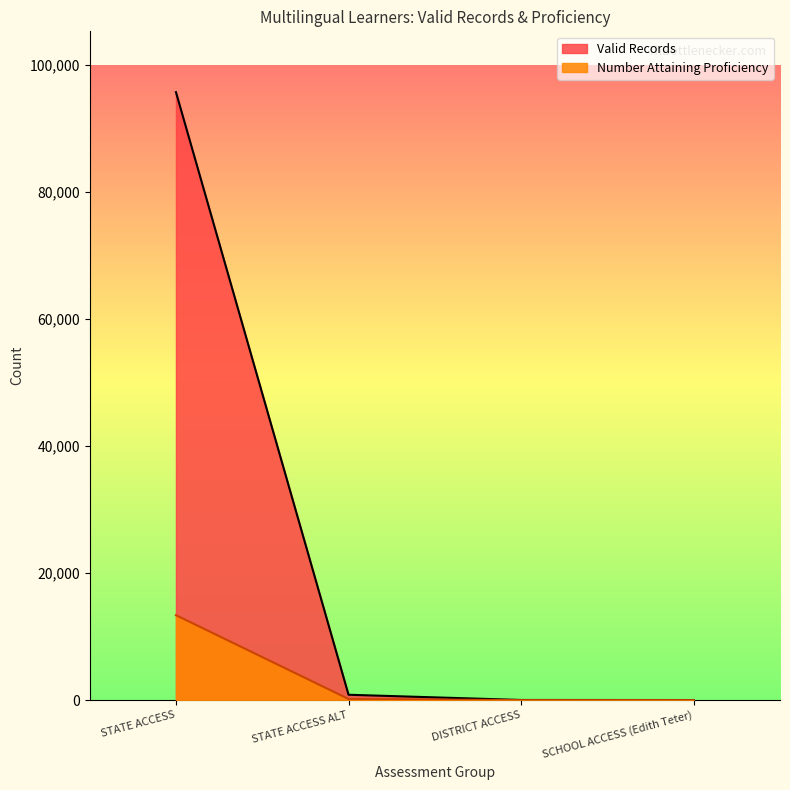

True or false: Valid Records has more than 2 interior local peaks.

False